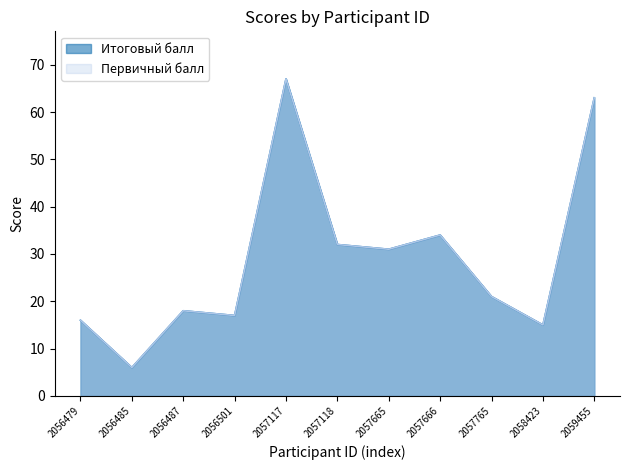

Which category has the lowest value across all series?

2056485